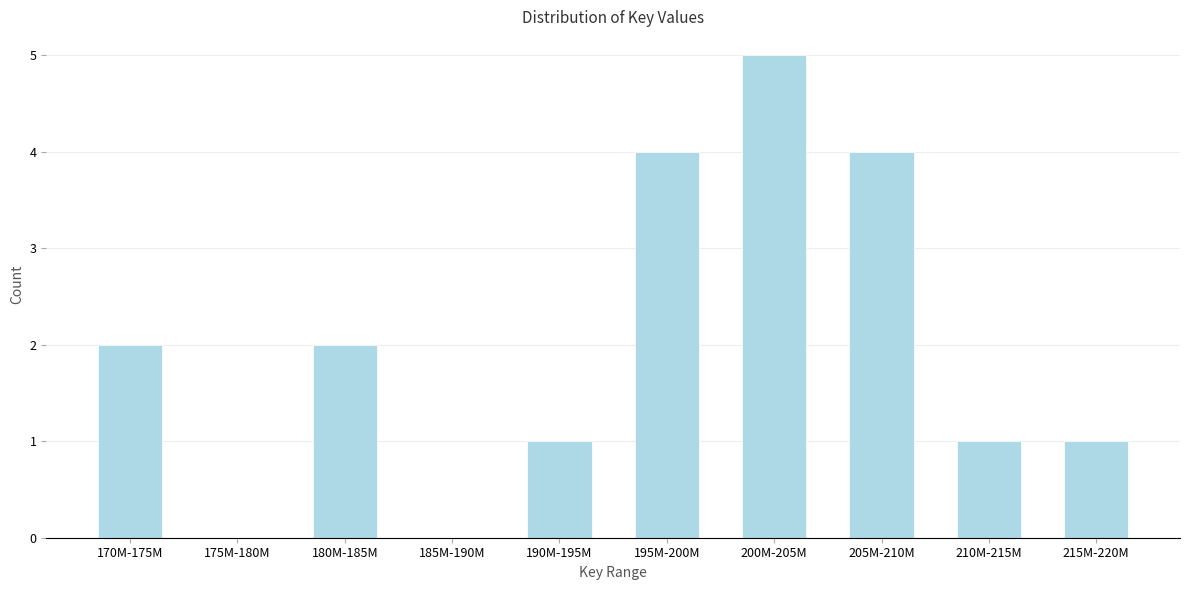

Reading left to right, list all the values displayed in this chart.

170M-175M=2	175M-180M=0	180M-185M=2	185M-190M=0	190M-195M=1	195M-200M=4	200M-205M=5	205M-210M=4	210M-215M=1	215M-220M=1